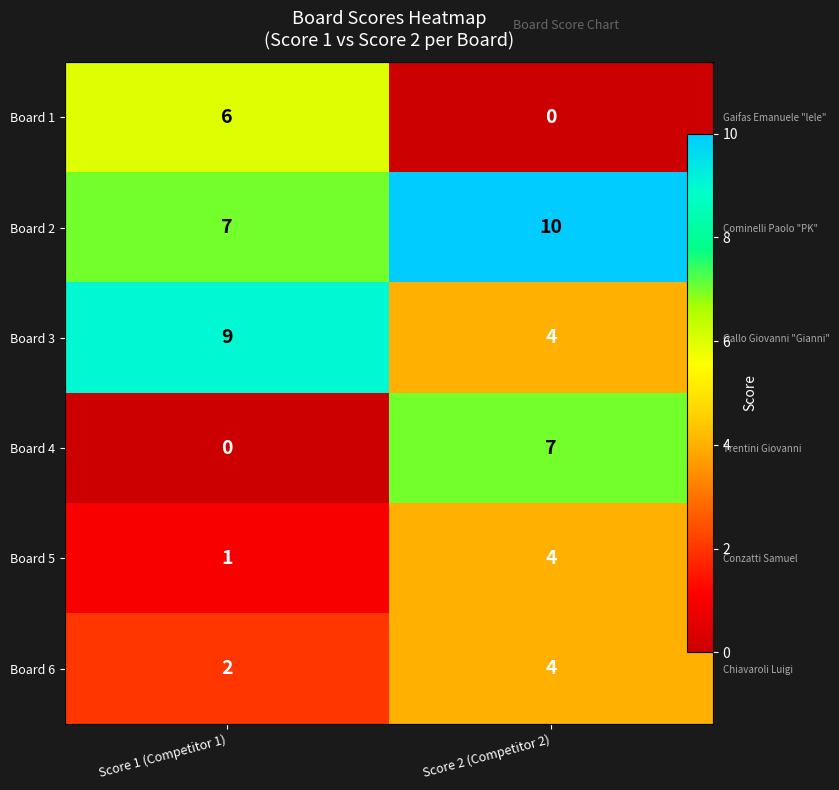

Which series has the largest total across all categories?

Board 2